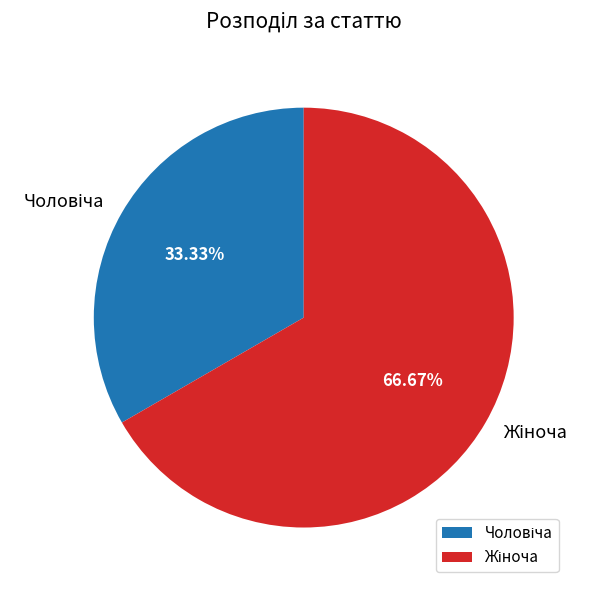

Is there any slice that represents more than half of the pie?

Yes